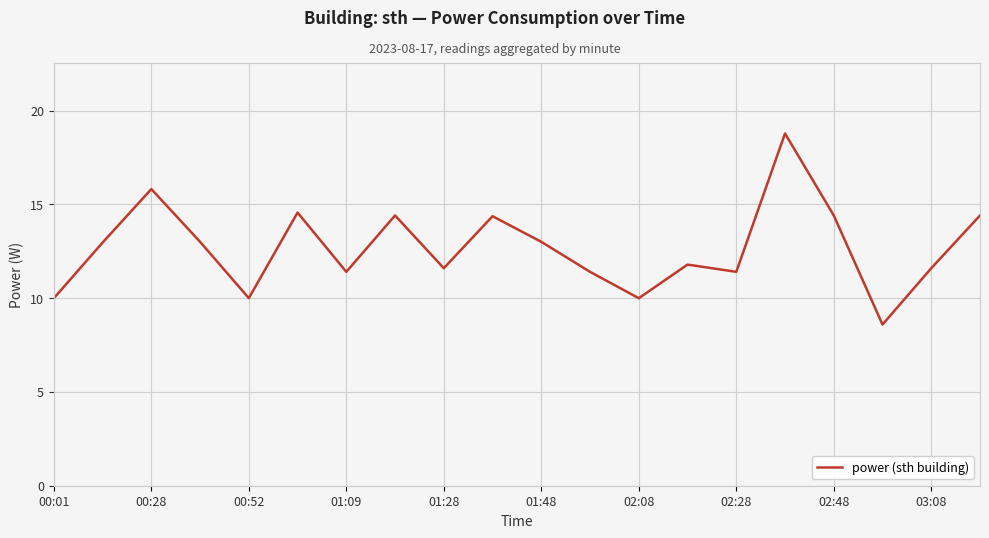

What is the maximum value shown in the chart?

18.8